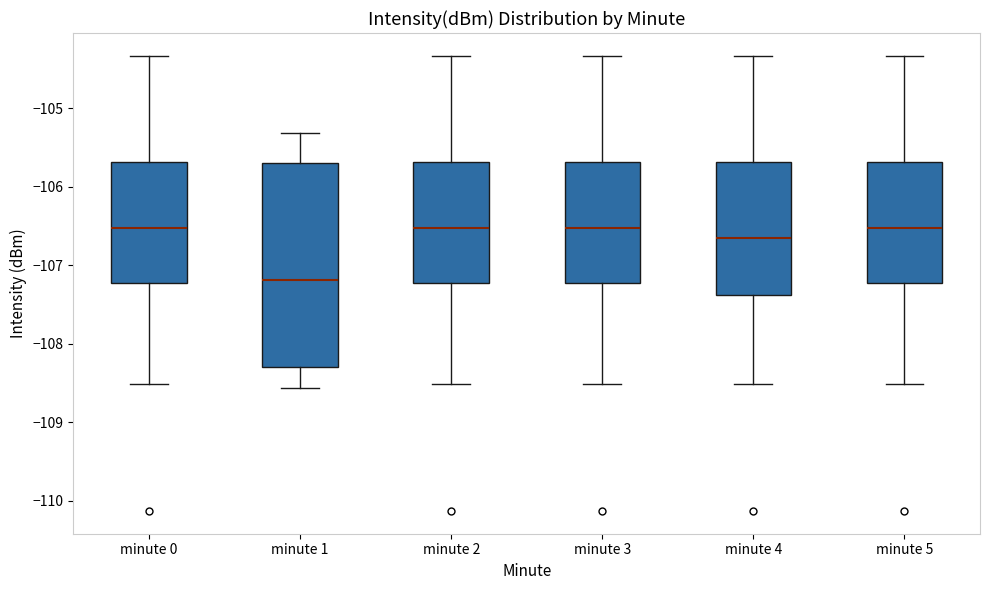

Reading left to right, read every box against the y-axis: the position of its median line, the range the box covers, and the ends of its whiskers. The values are not printed on the chart, so give them approximately, as read against the axis.

minute 0: median -106.5, box -107.2 to -105.7, whiskers -108.5 to -104.3
minute 1: median -107.2, box -108.3 to -105.7, whiskers -108.6 to -105.3
minute 2: median -106.5, box -107.2 to -105.7, whiskers -108.5 to -104.3
minute 3: median -106.5, box -107.2 to -105.7, whiskers -108.5 to -104.3
minute 4: median -106.6, box -107.4 to -105.7, whiskers -108.5 to -104.3
minute 5: median -106.5, box -107.2 to -105.7, whiskers -108.5 to -104.3